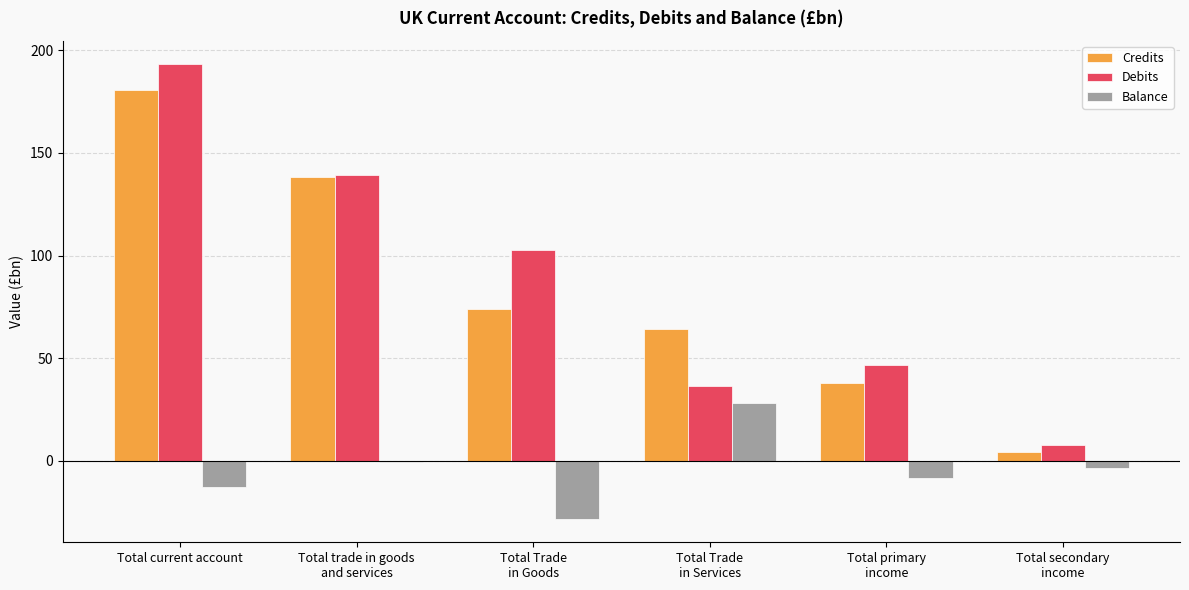

How many data points does each series have?

6